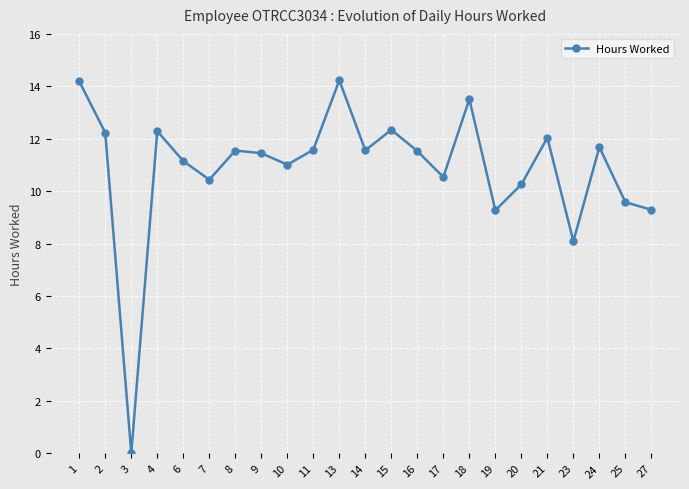

How many points are lower than both their immediate neighbors (excluding endpoints)?

7